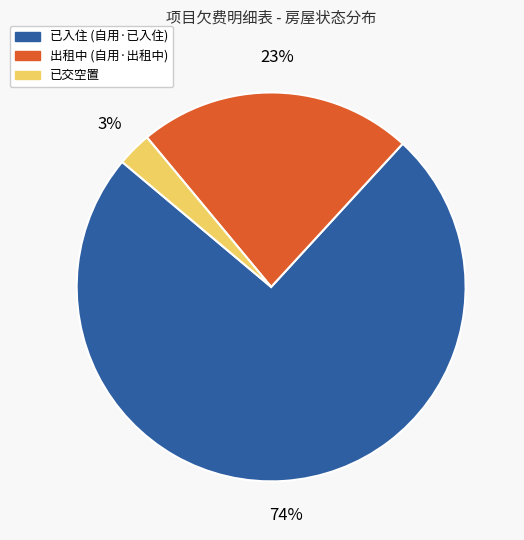

To the nearest percent, what is the combined percentage of 出租中 and 已入住?

97%